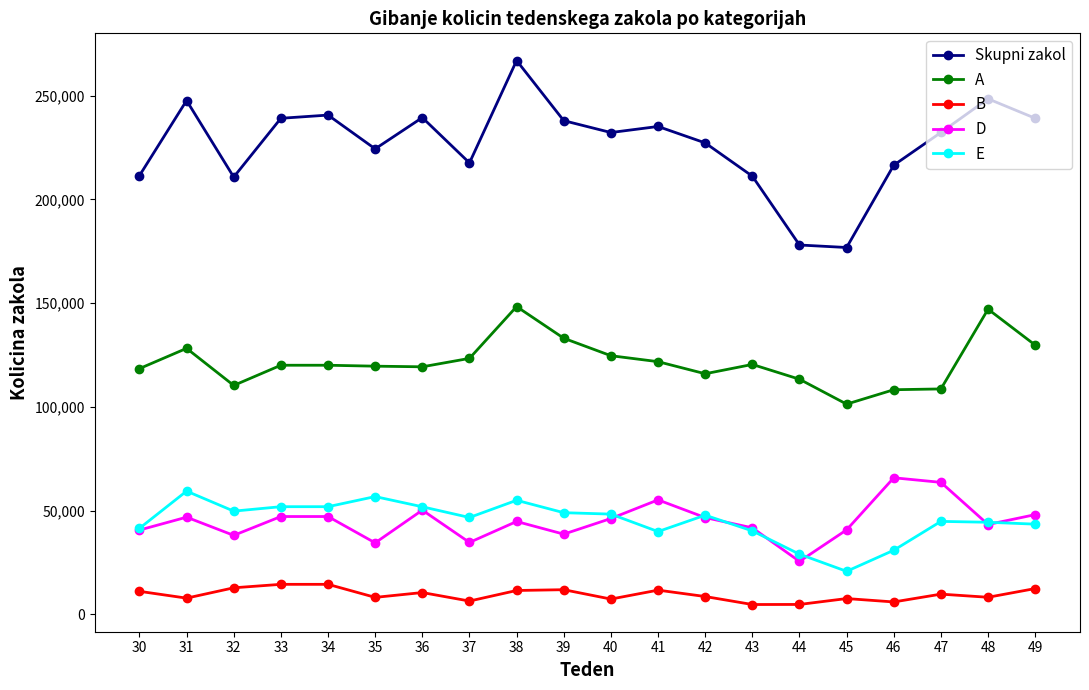

Where is the first local maximum for D?

31